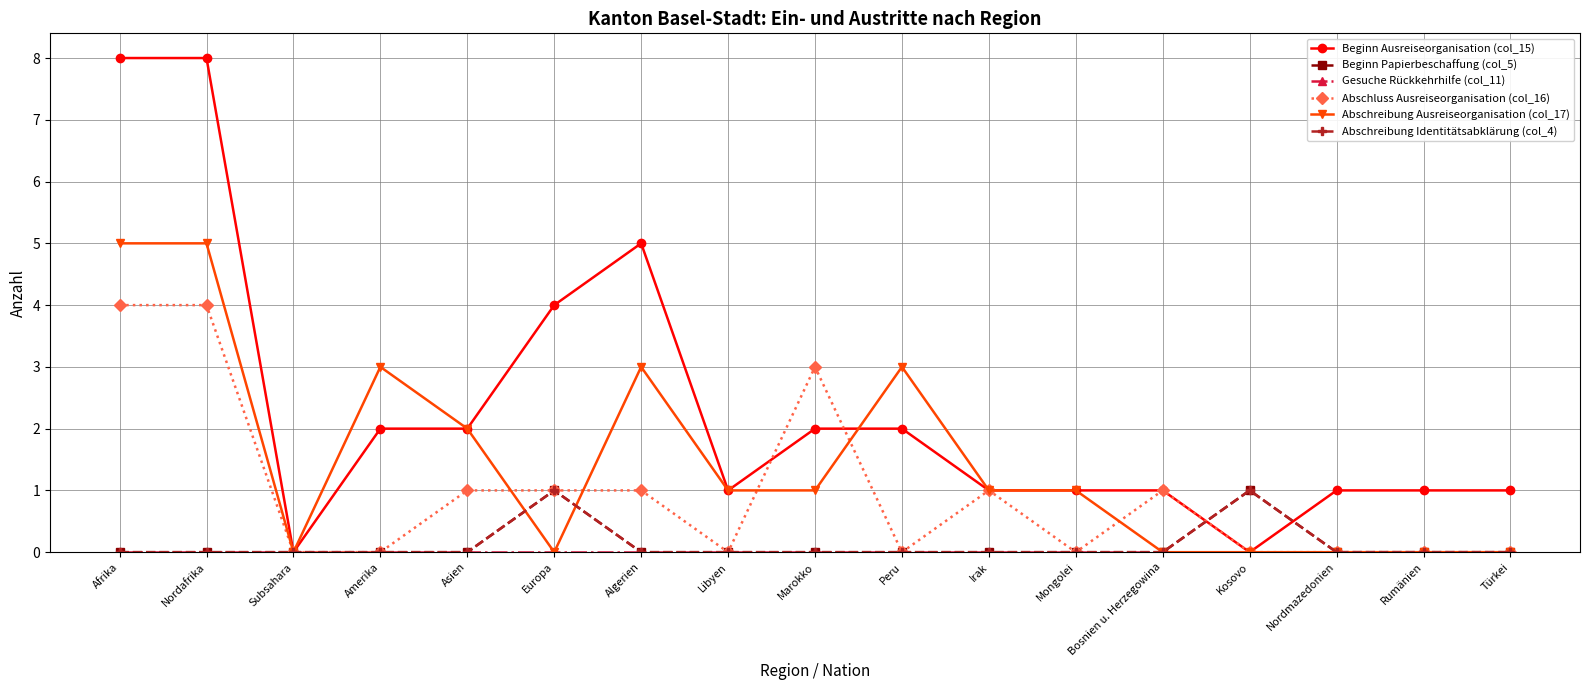

Is this an area chart (filled region under the line)?

No